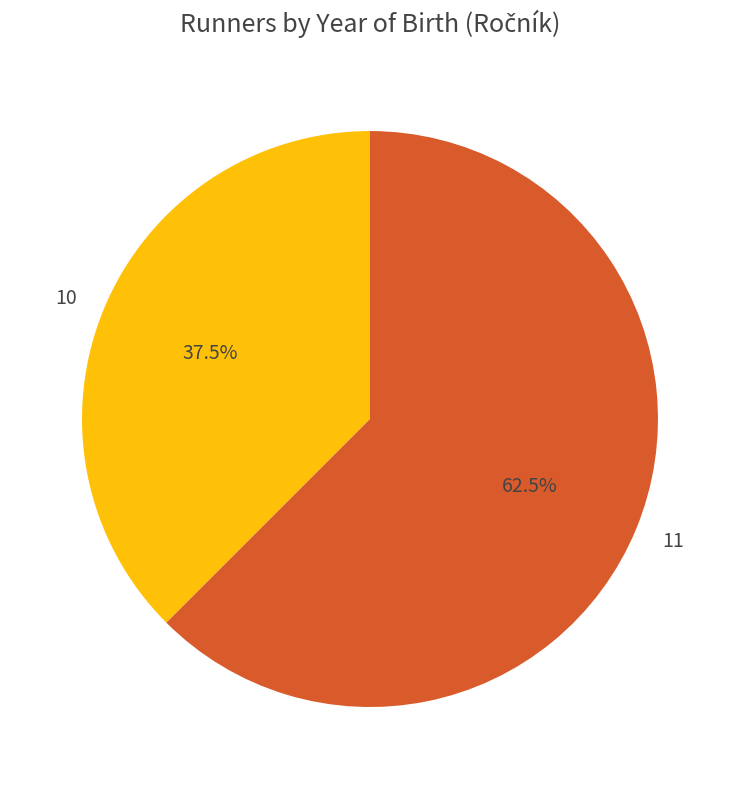

Does 11 account for over 50% of the chart?

Yes